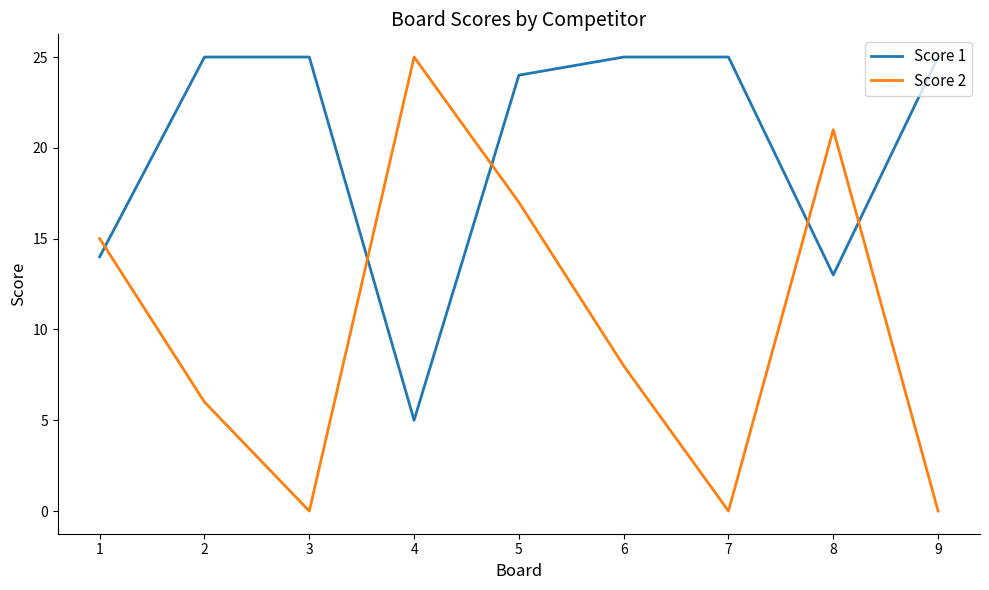

At which label is Score 2 closest to 12?

1